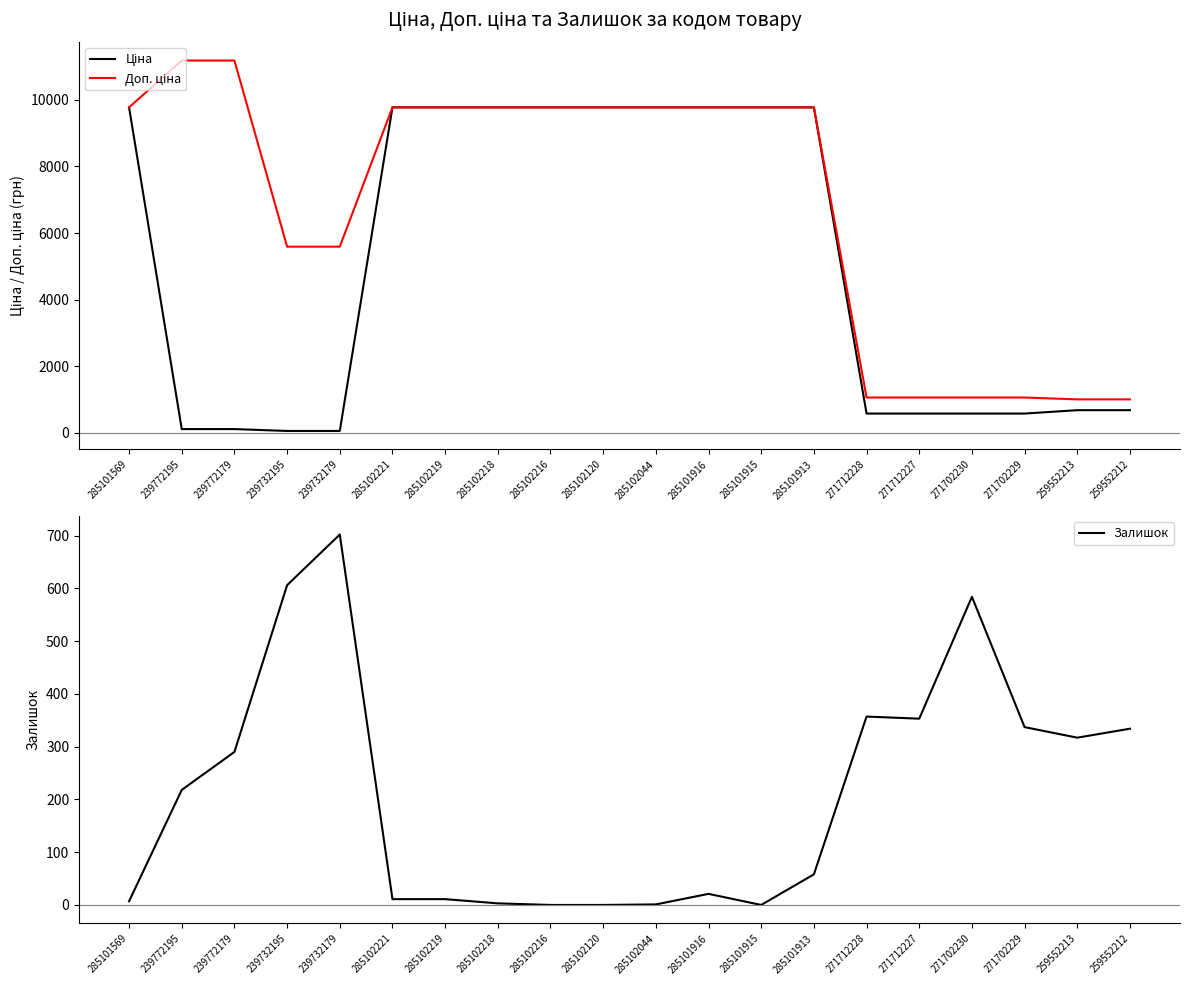

How many intersections are there between Залишок and Ціна?

4